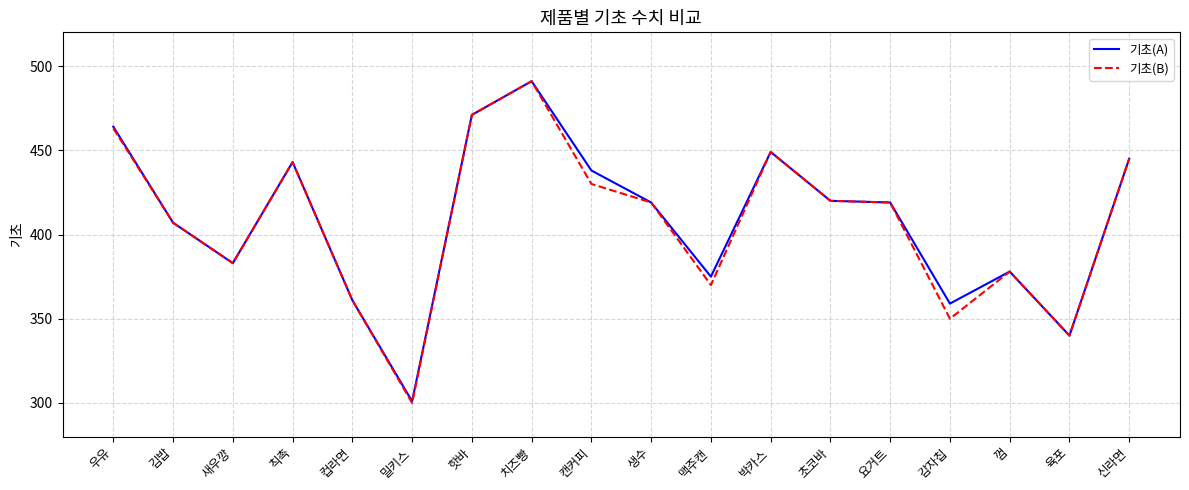

How many lines are shown in the chart?

2